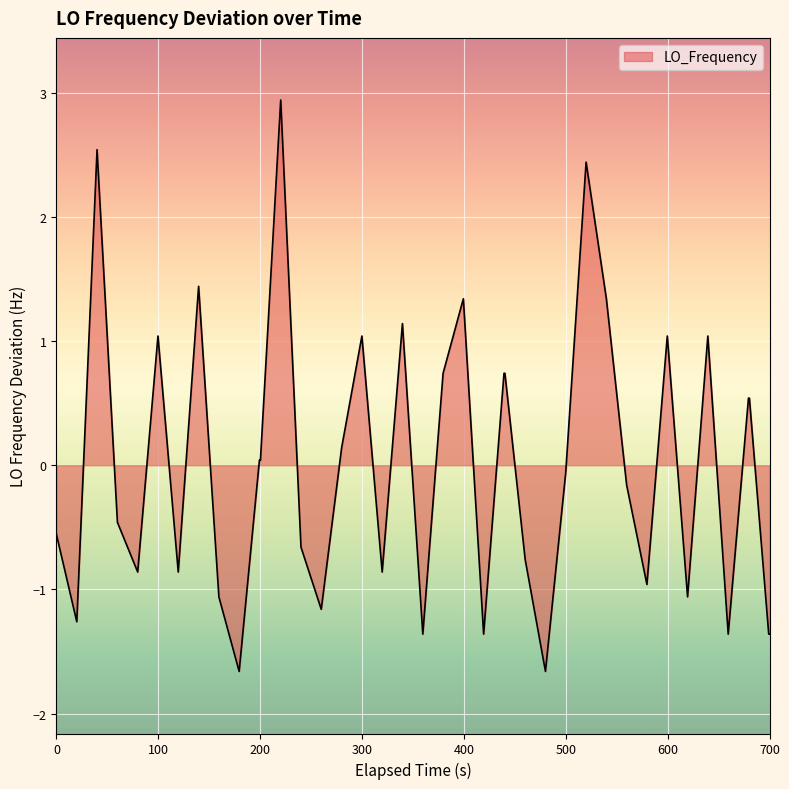

How many negative values are there?

21